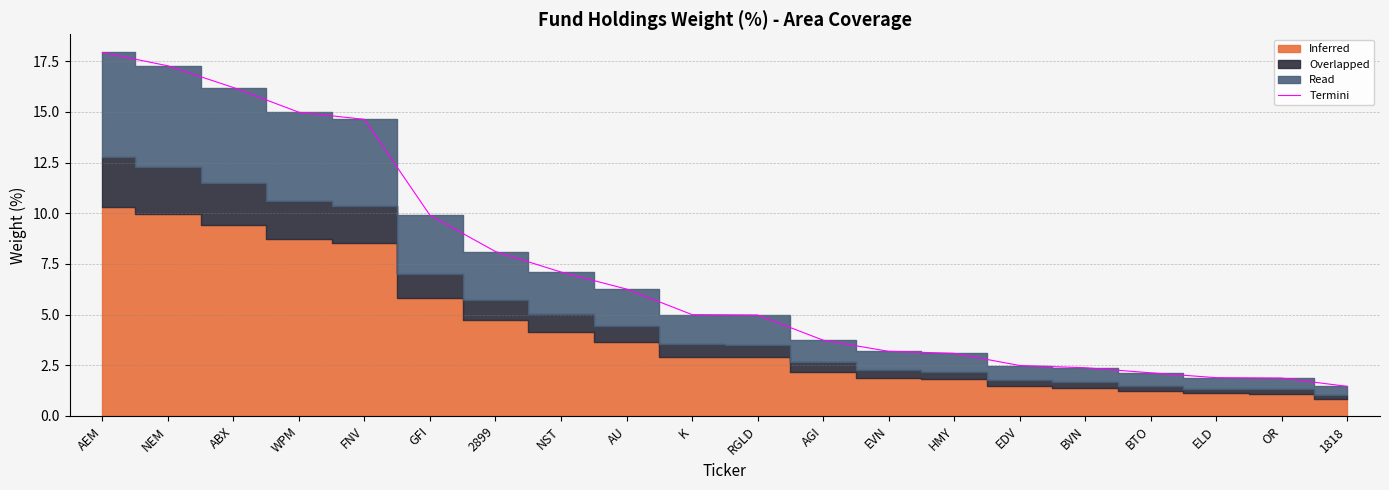

What is the change in value from RGLD to 1818?

-3.5